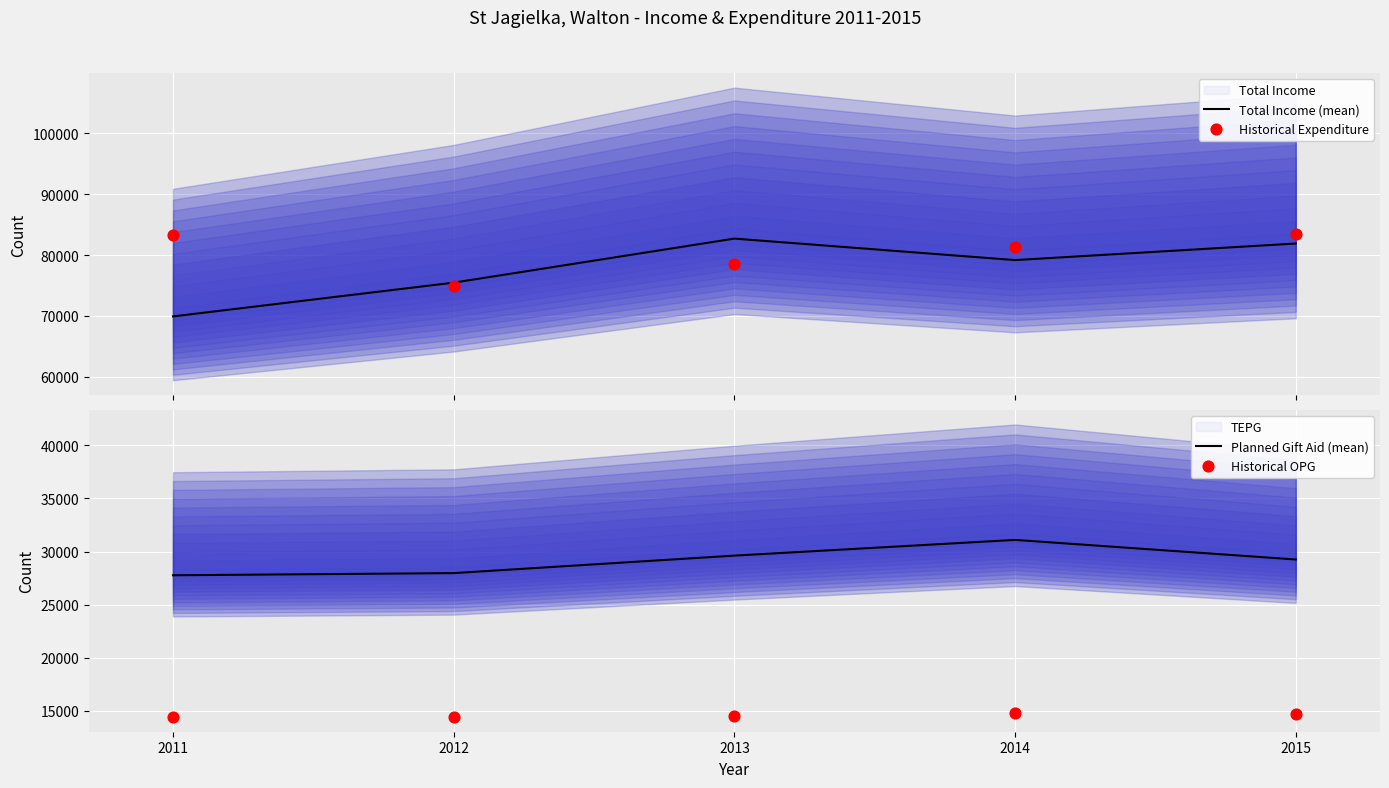

Which series contains the lowest Y value?

Historical OPG